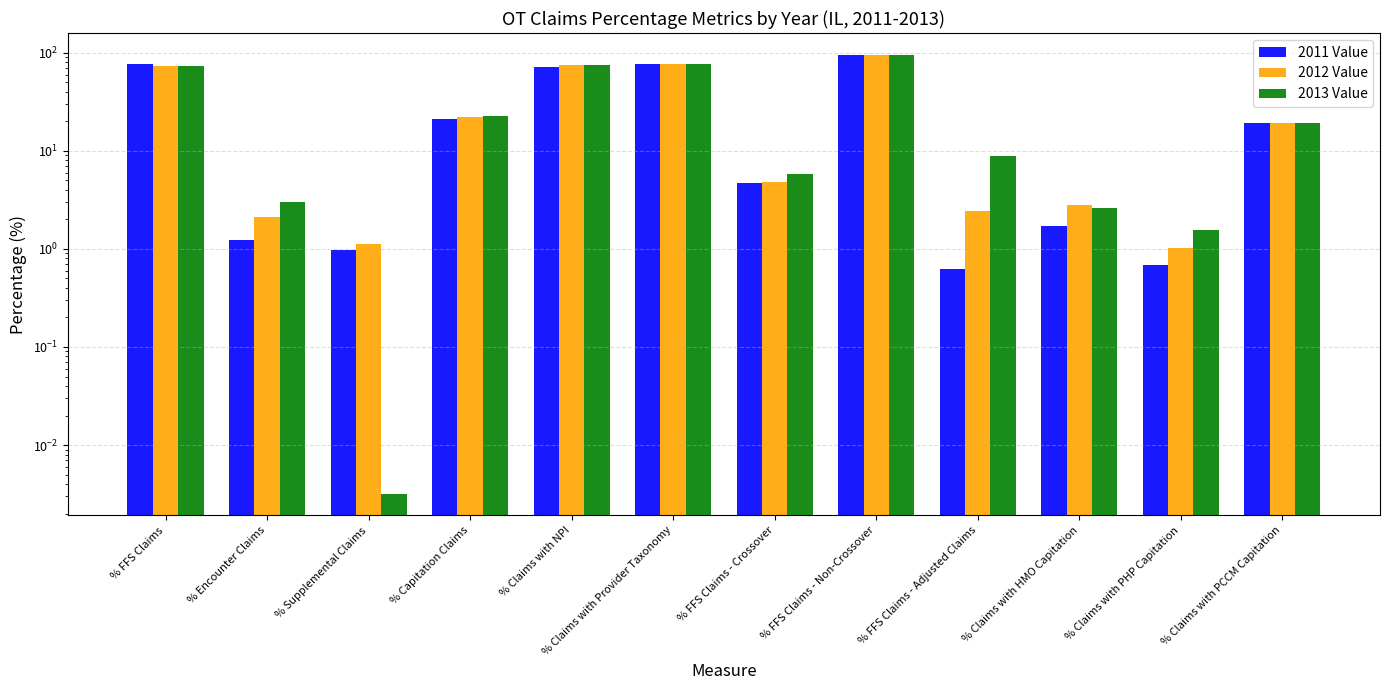

Reading left to right, list all the values displayed in this chart.

2011 Value: % FFS Claims=76.4	% Encounter Claims=1.2	% Supplemental Claims=1.0	% Capitation Claims=21.4	% Claims with NPI=72.5	% Claims with Provider Taxonomy=77.7	% FFS Claims - Crossover=4.7	% FFS Claims - Non-Crossover=95.3	% FFS Claims - Adjusted Claims=0.6	% Claims with HMO Capitation=1.7	% Claims with PHP Capitation=0.7	% Claims with PCCM Capitation=19.5
2012 Value: % FFS Claims=74.4	% Encounter Claims=2.1	% Supplemental Claims=1.1	% Capitation Claims=22.4	% Claims with NPI=75.9	% Claims with Provider Taxonomy=76.5	% FFS Claims - Crossover=4.8	% FFS Claims - Non-Crossover=95.2	% FFS Claims - Adjusted Claims=2.4	% Claims with HMO Capitation=2.8	% Claims with PHP Capitation=1.0	% Claims with PCCM Capitation=19.3
2013 Value: % FFS Claims=74.3	% Encounter Claims=3.0	% Supplemental Claims=0.0	% Capitation Claims=22.7	% Claims with NPI=75.1	% Claims with Provider Taxonomy=76.3	% FFS Claims - Crossover=5.8	% FFS Claims - Non-Crossover=94.2	% FFS Claims - Adjusted Claims=8.8	% Claims with HMO Capitation=2.6	% Claims with PHP Capitation=1.6	% Claims with PCCM Capitation=19.2